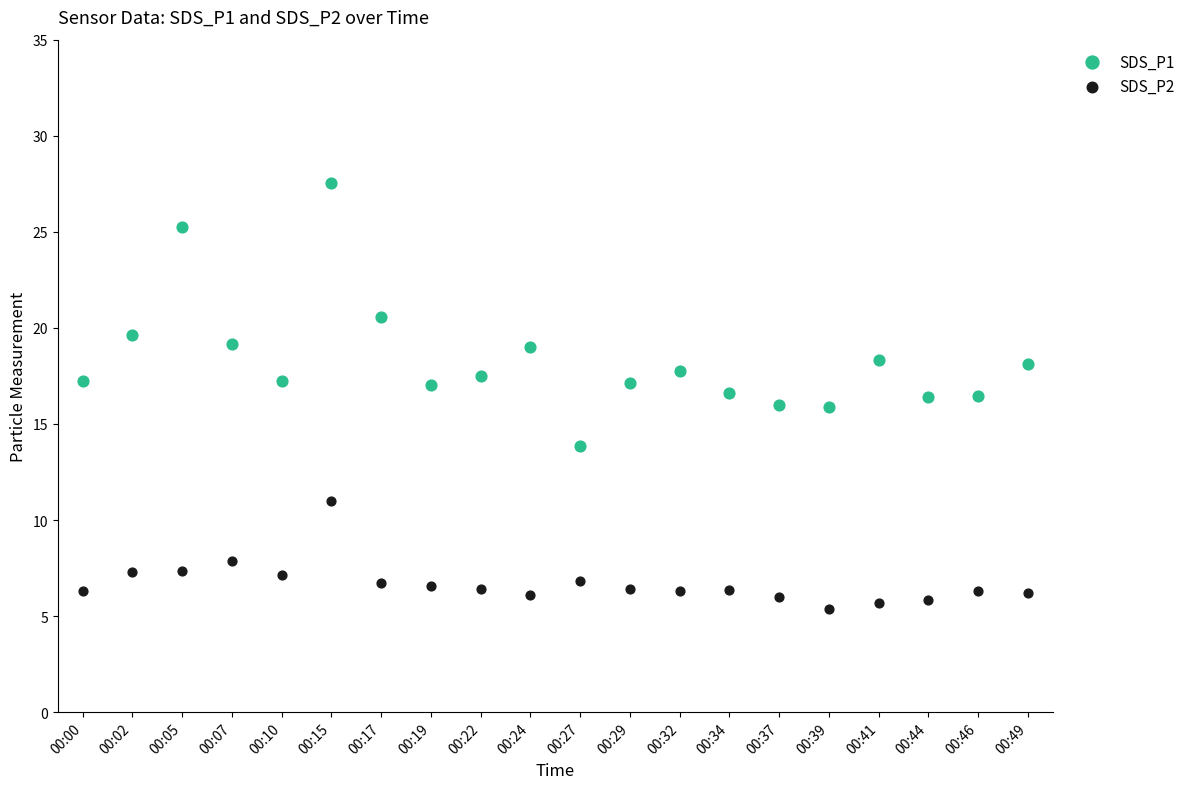

Which series has the widest spread of Y values?

SDS_P1